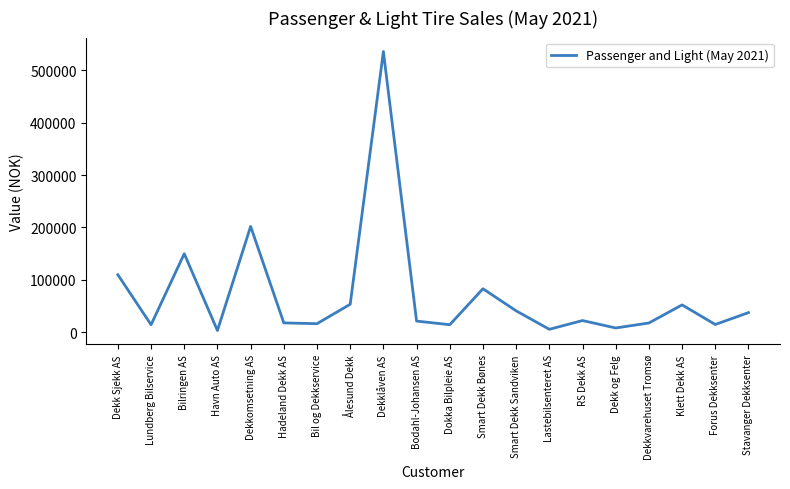

What is the difference between the maximum and minimum values?

533290.0